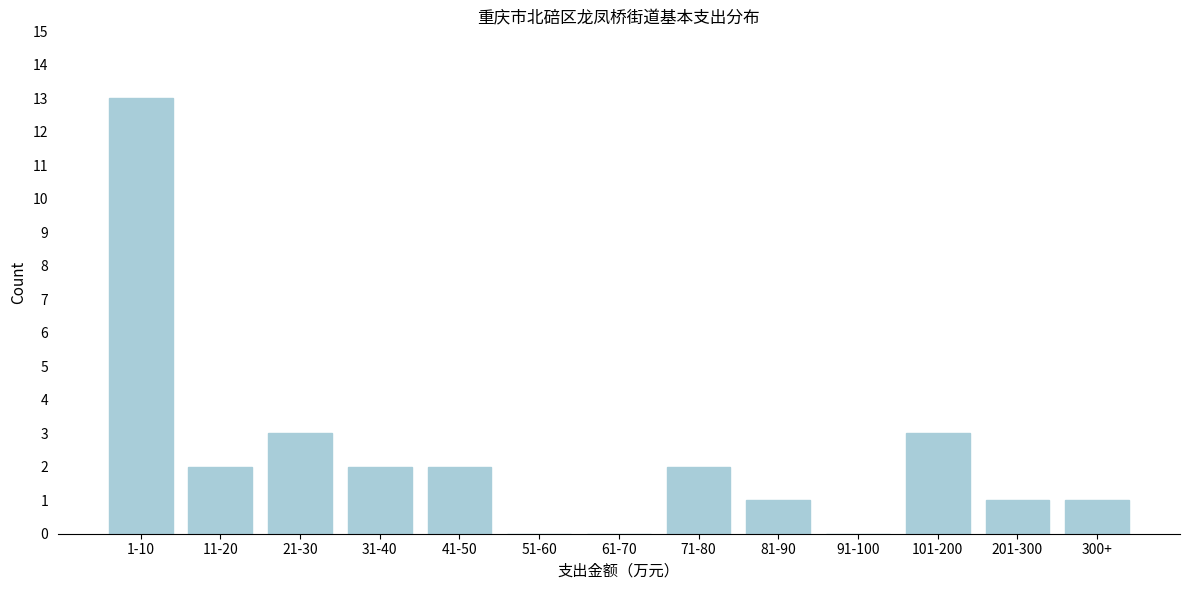

Reading left to right, what are all the values shown in this chart?

1-10=13	11-20=2	21-30=3	31-40=2	41-50=2	51-60=0	61-70=0	71-80=2	81-90=1	91-100=0	101-200=3	201-300=1	300+=1